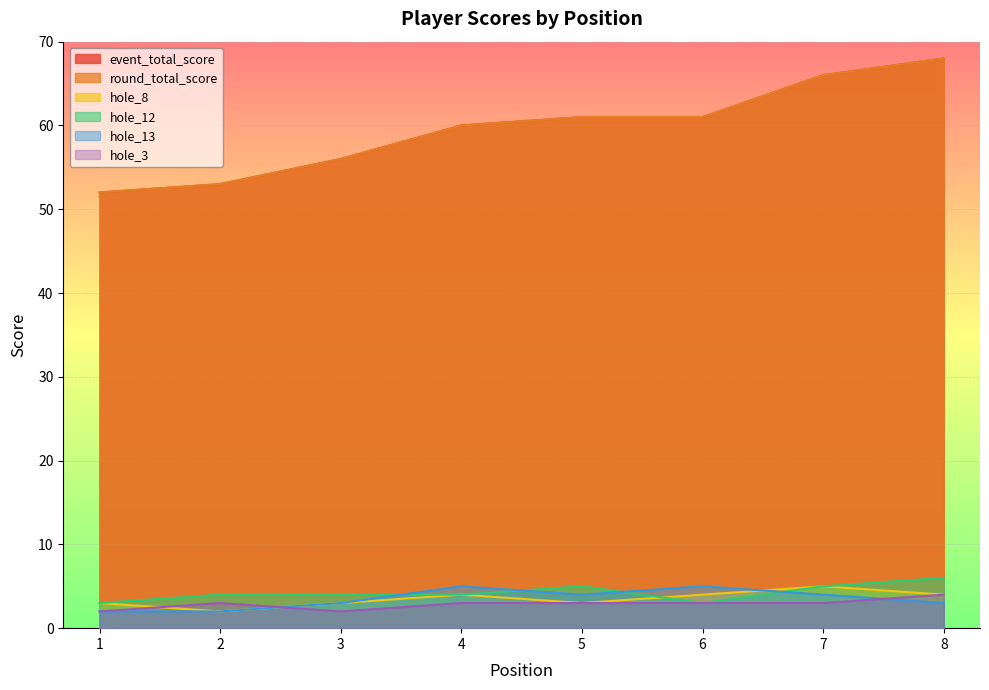

The value of hole_8 at 4 is 7. True or false?

False